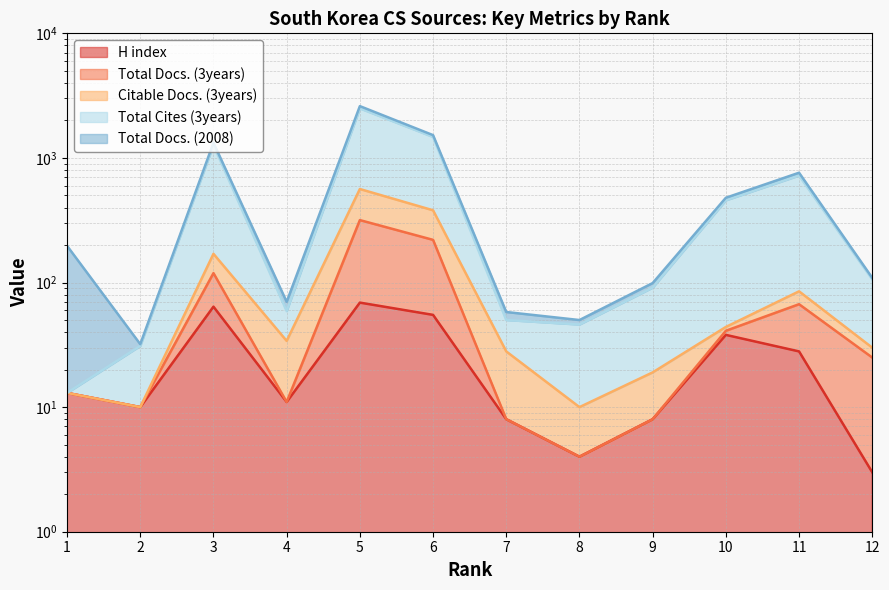

Does the chart have visible grid lines?

Yes